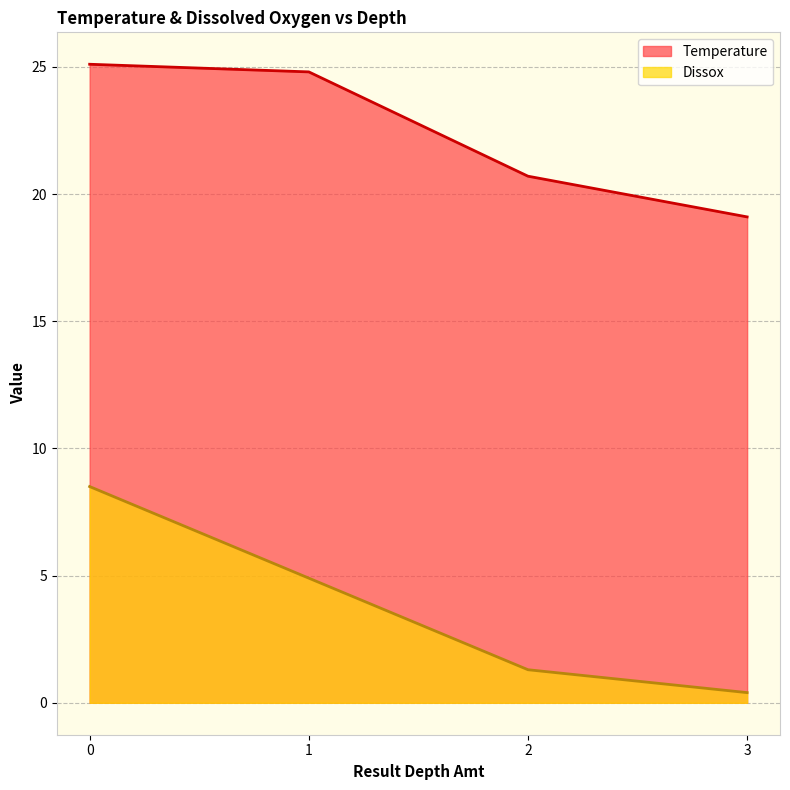

What is the average value of the Temperature series?

22.4